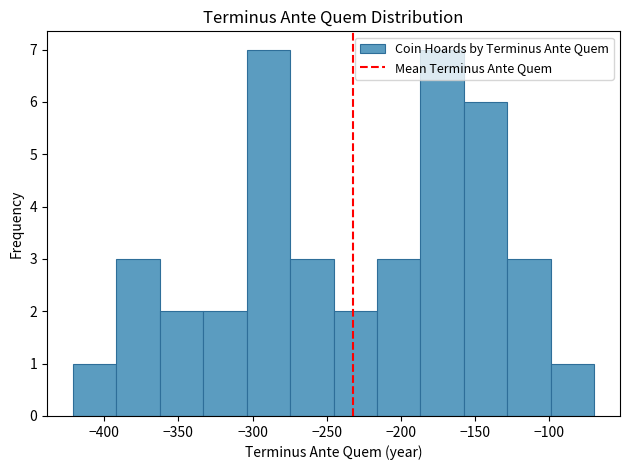

Reading left to right, list every bar in this chart as the range it spans on the x-axis followed by its height. Neither the bar edges nor the heights are printed on the chart, so give them approximately, as read against the axes.

-420 to -390: 1
-390 to -360: 3
-360 to -335: 2
-335 to -305: 2
-305 to -275: 7
-275 to -245: 3
-245 to -215: 2
-215 to -185: 3
-185 to -160: 7
-160 to -130: 6
-130 to -100: 3
-100 to -70: 1